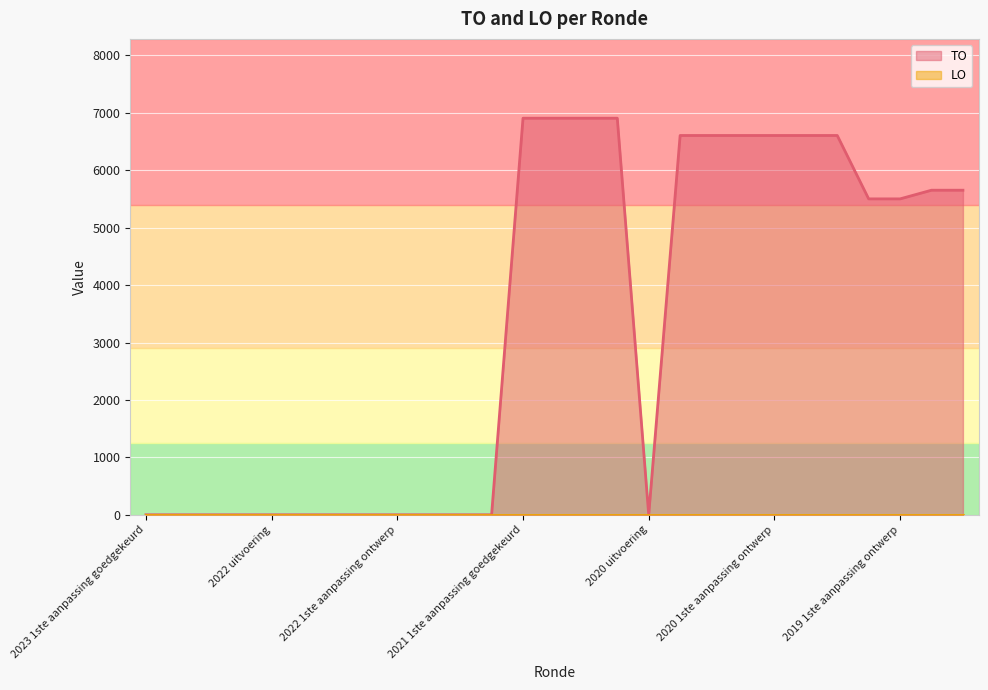

How many values are above zero?

14